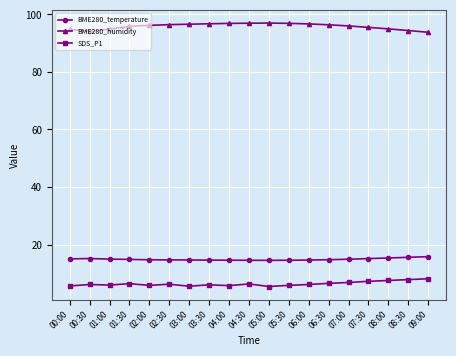

What is the difference between the highest and lowest values at 05:00?

91.6